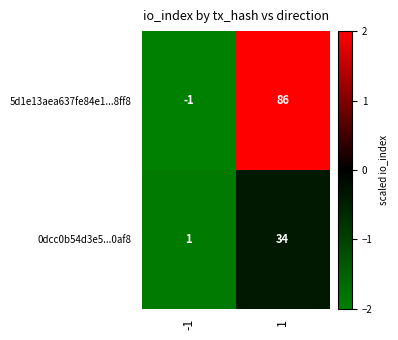

Which series changed the most between -1 and 1?

5d1e13aea637fe84e1...8ff8